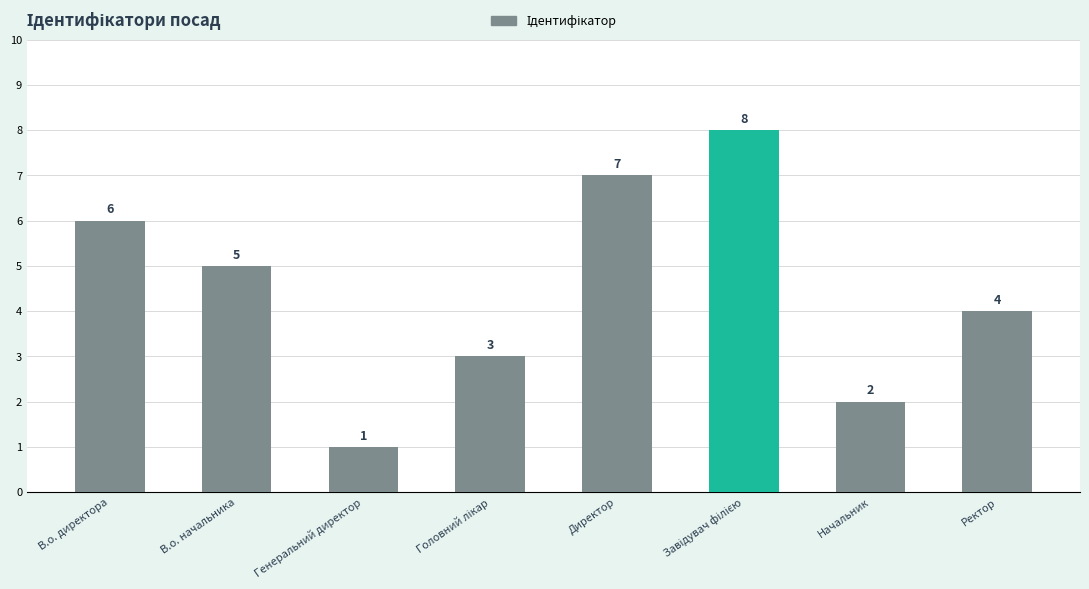

Reading left to right, what are all the values shown in this chart?

6	5	1	3	7	8	2	4